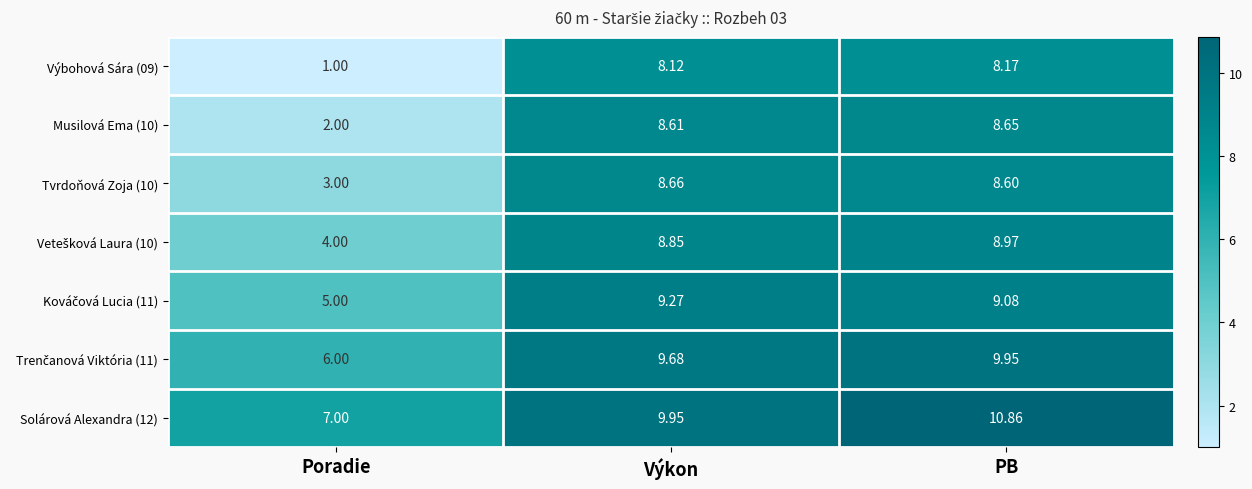

Which category has the highest value in the Solárová Alexandra (12) series?

PB